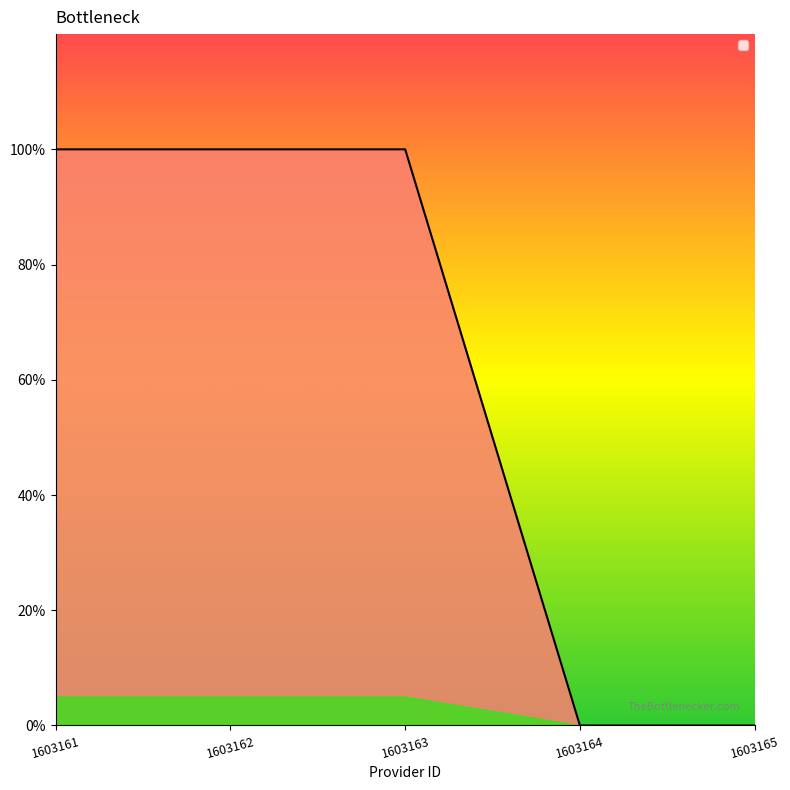

Is this an area chart (filled region under the line)?

Yes